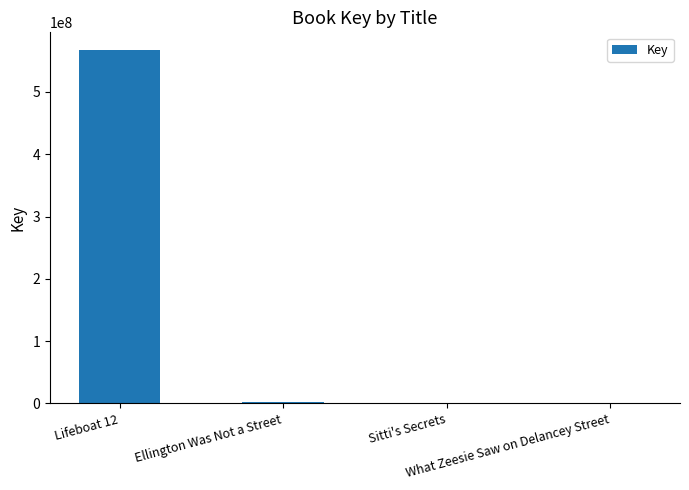

Which category has the highest value across all series?

Lifeboat 12